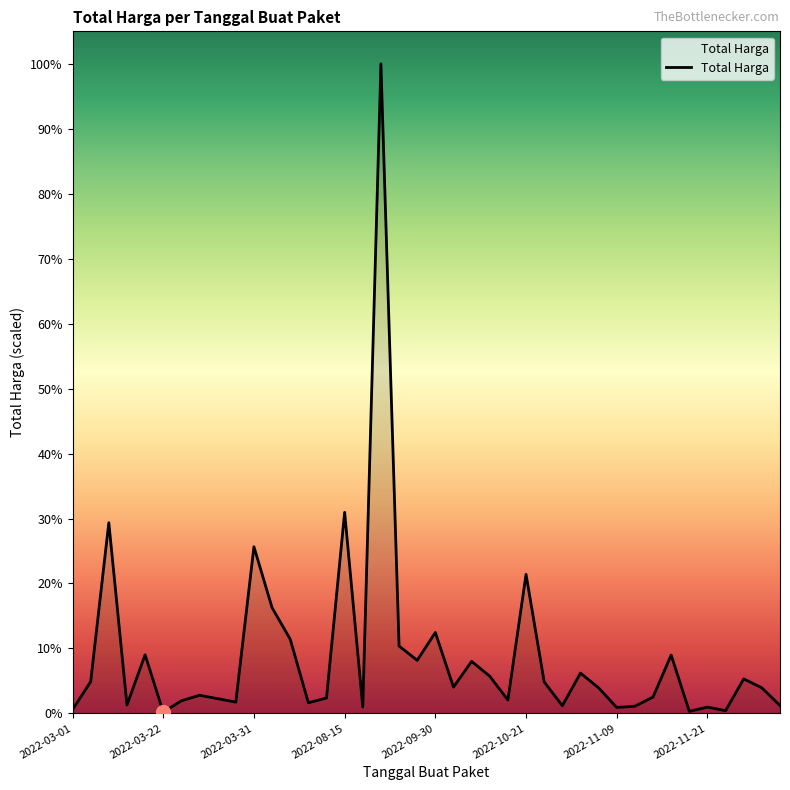

Does the chart display data point markers on the line(s)?

No